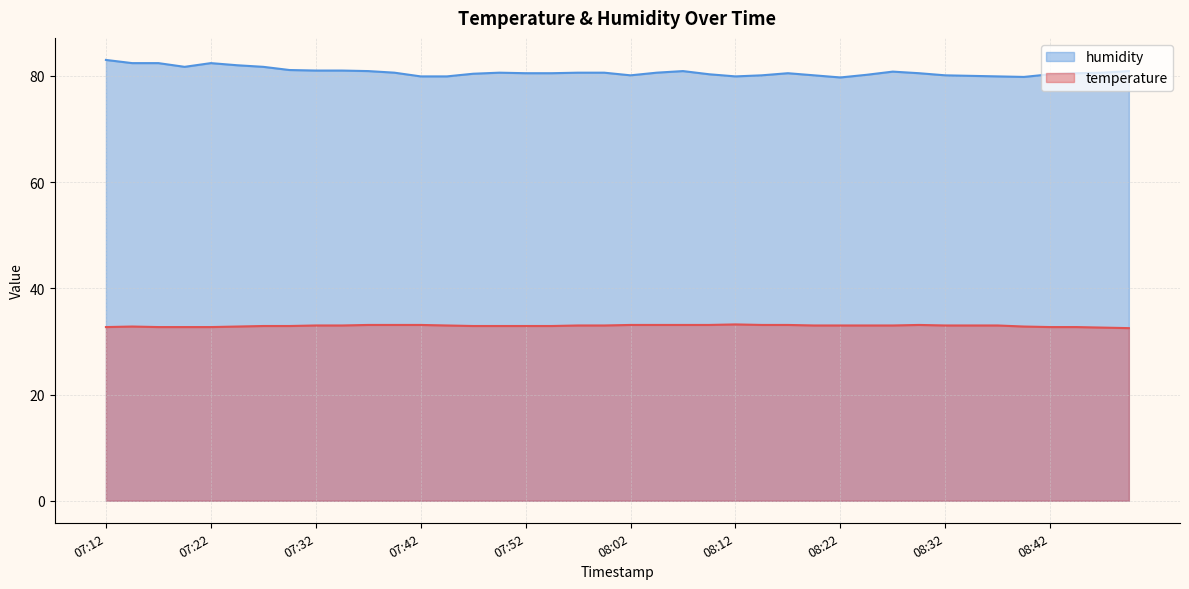

The value of humidity at 08:05 is 134.8. True or false?

False